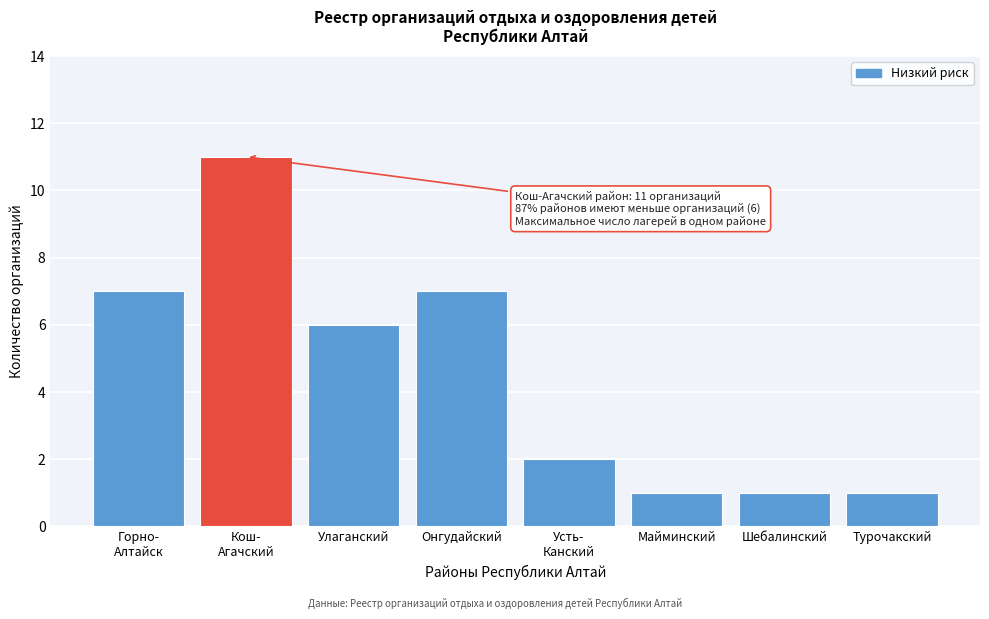

Reading left to right, extract all data points from this chart.

7	11	6	7	2	1	1	1